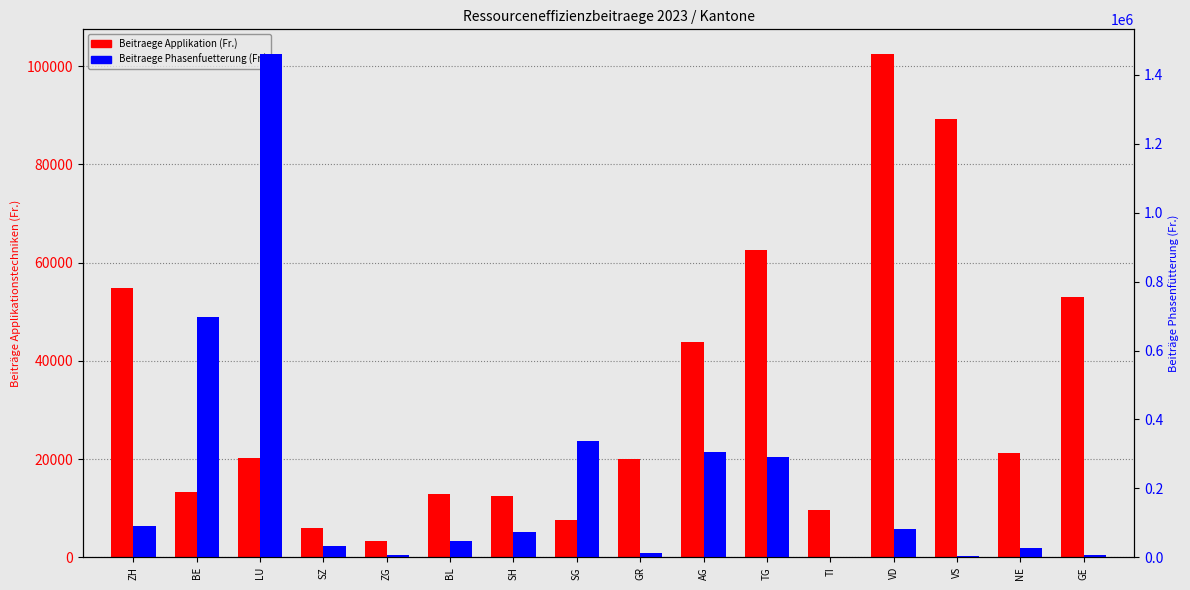

How many data points in Beitraege Phasenfuetterung (Fr.) are above 72586?

8